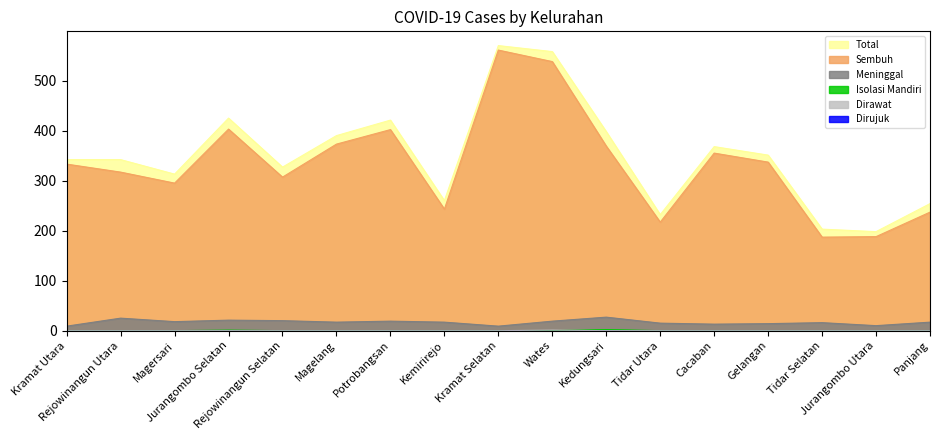

The value of Meninggal at Panjang is 3. True or false?

False